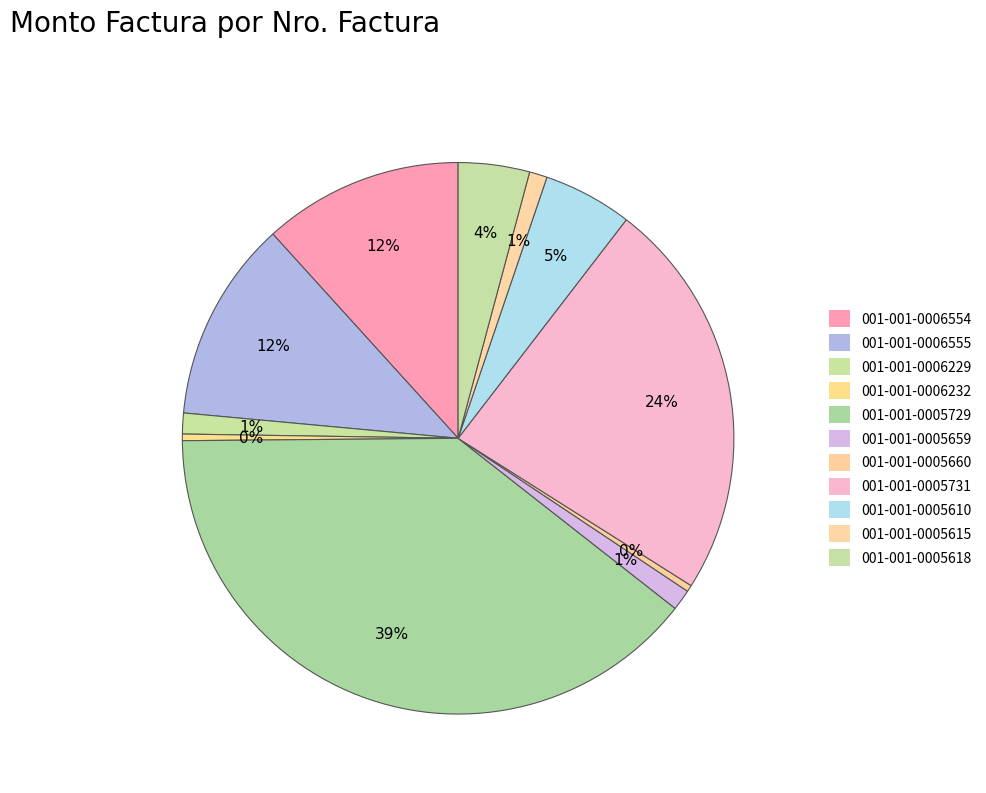

How many slices are in this pie chart?

11